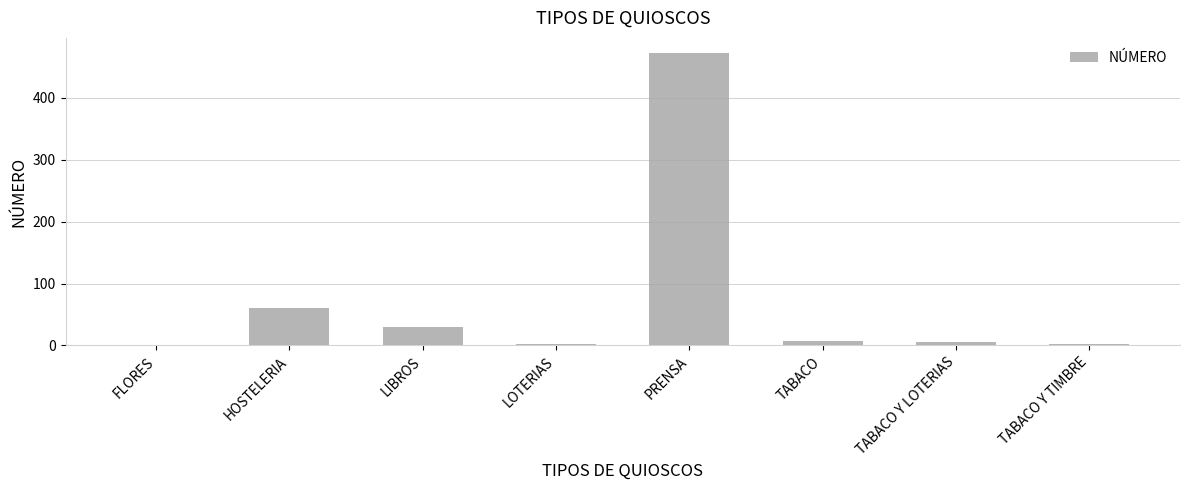

The chart shows a value of 60 at HOSTELERIA. True or false?

True